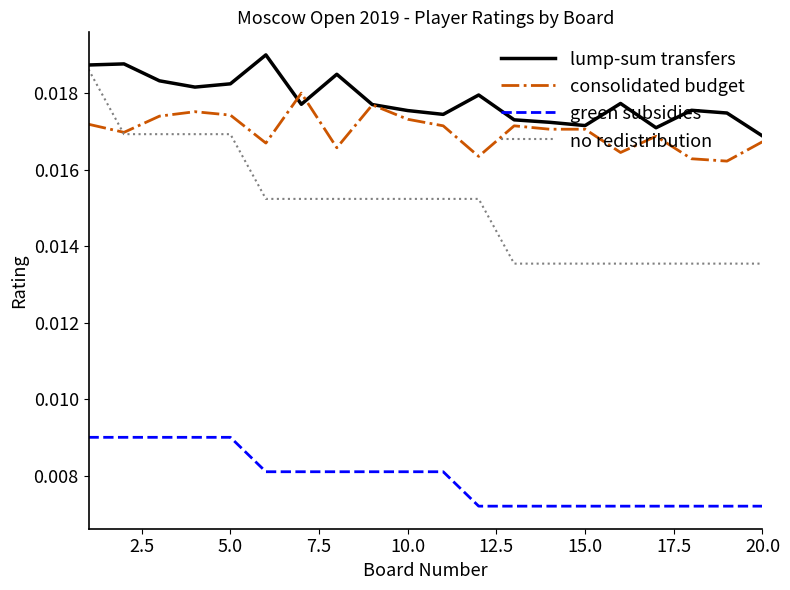

True or false: green subsidies and lump-sum transfers cross at least once.

False